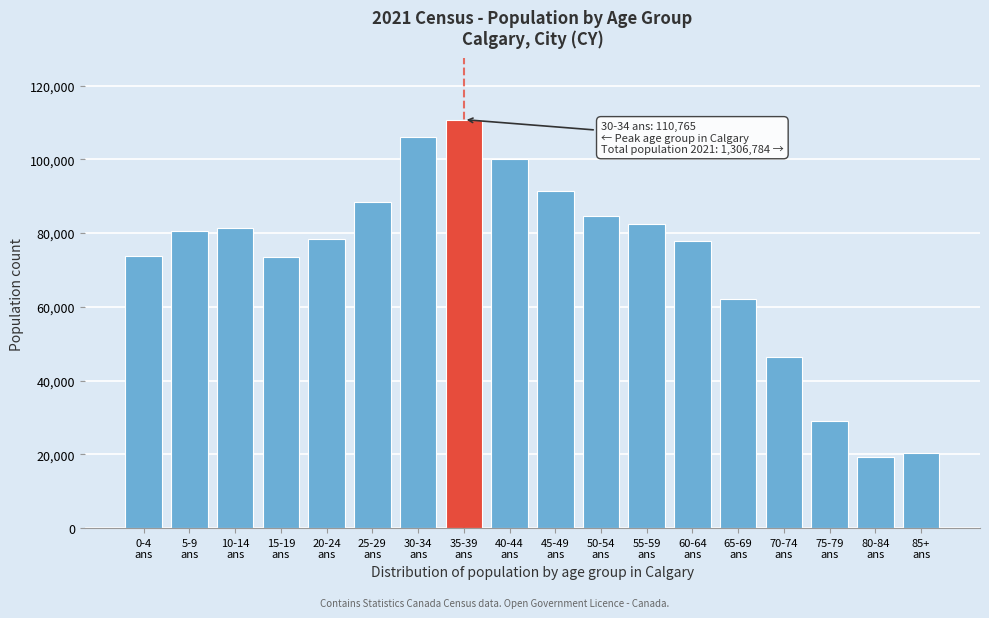

What is the smallest value displayed?

19405